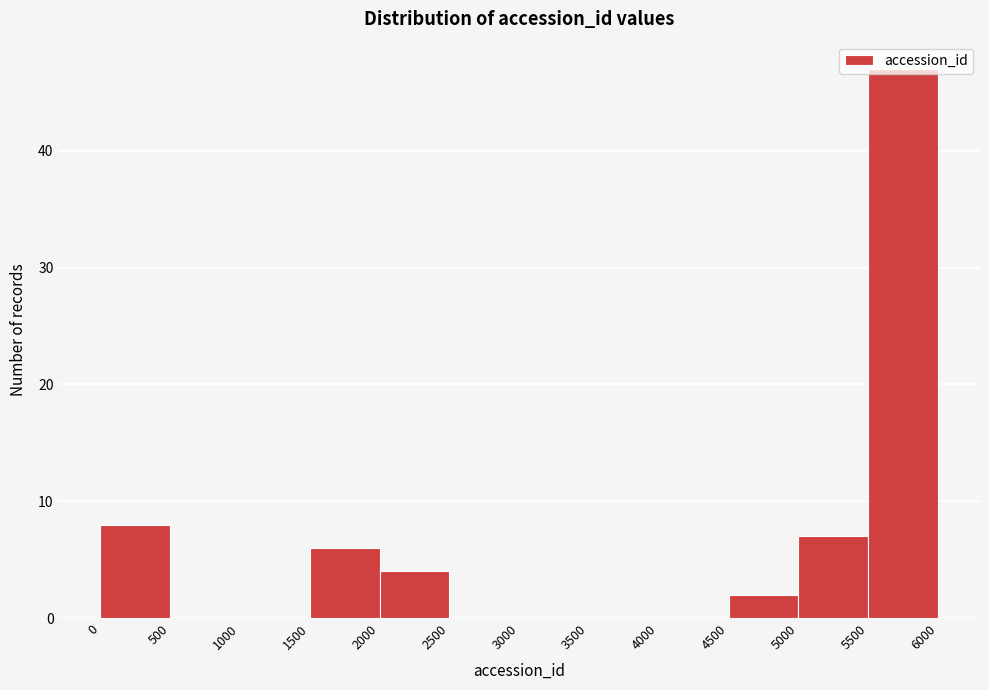

Which range on the x-axis has the tallest bar?

5500 to 6000